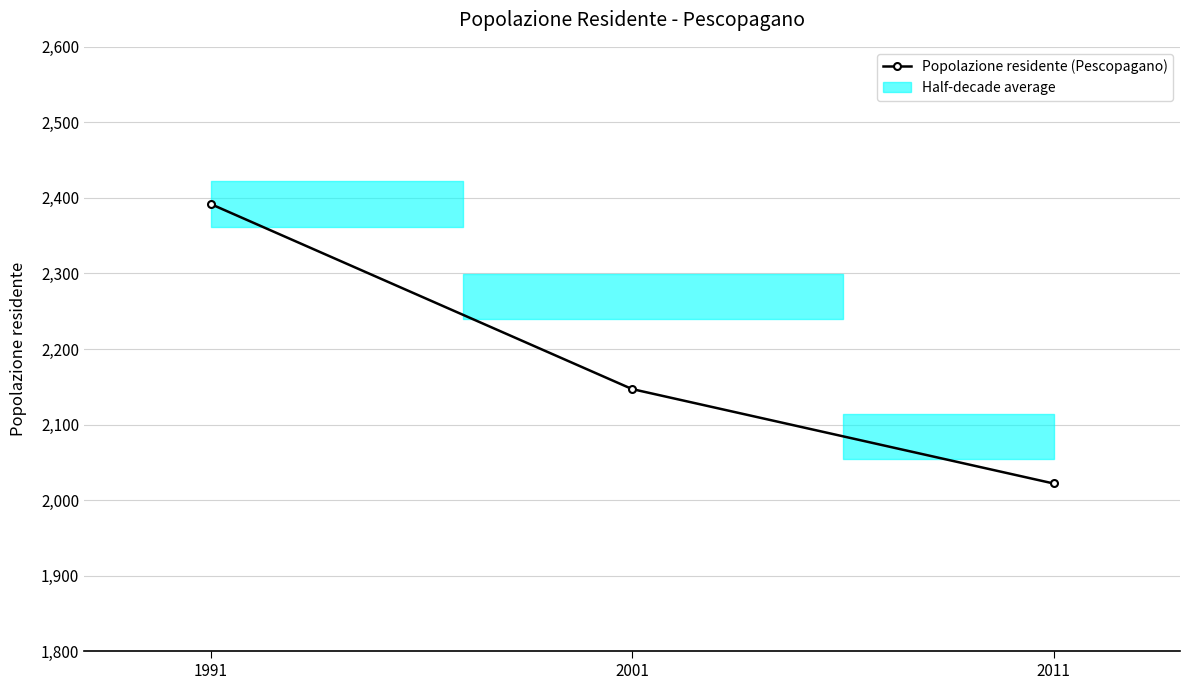

List the labels in order of value, smallest first.

2011, 2001, 1991